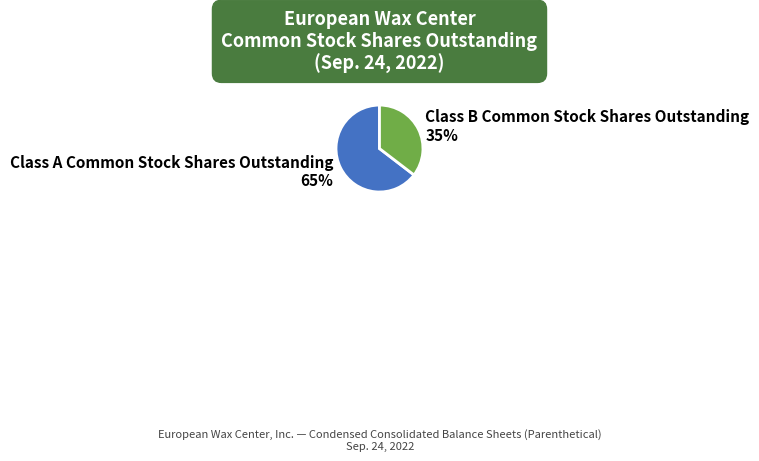

Combined, do Class A Common Stock Shares Outstanding and Class B Common Stock Shares Outstanding account for over 50%?

Yes